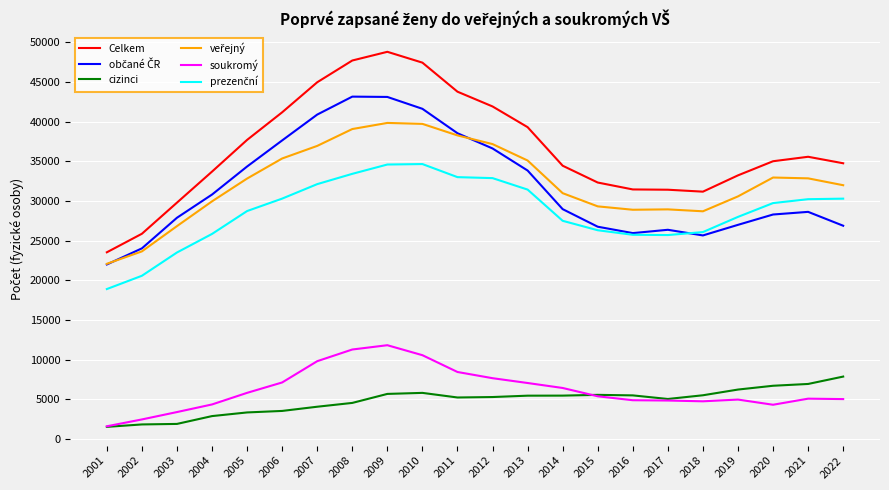

What is the highest value of the Celkem series?

48802